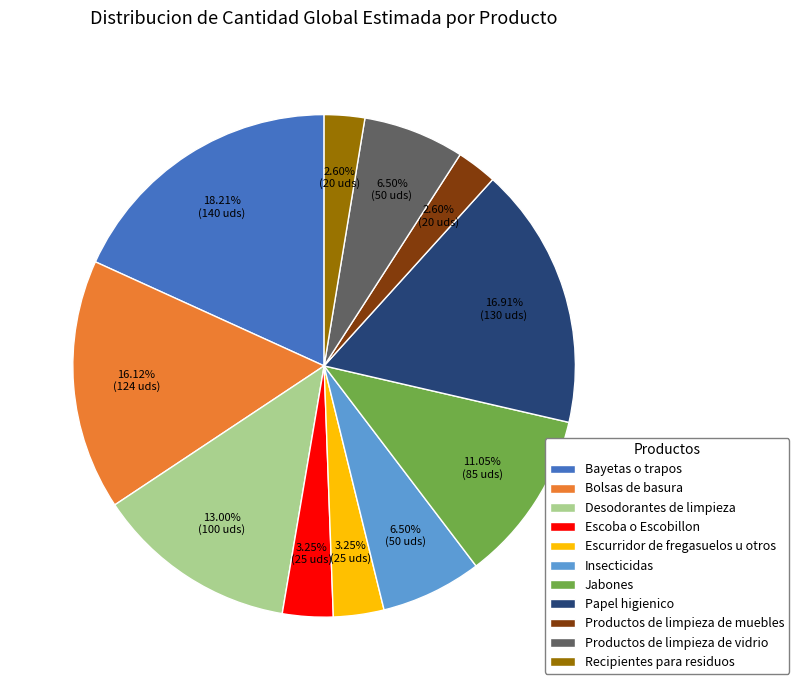

To the nearest percent, what is the average slice percentage?

9%